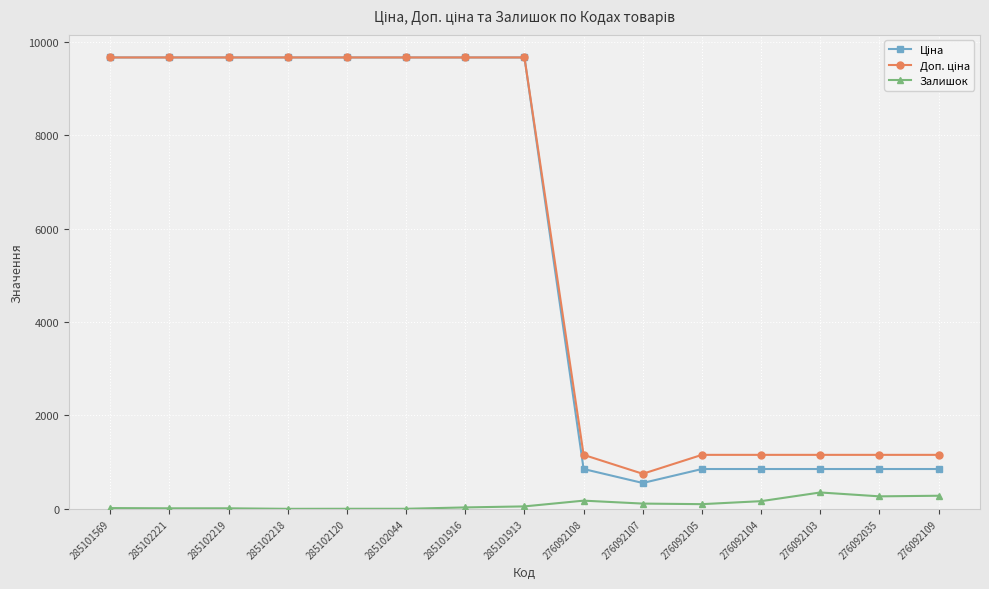

What is the maximum value shown in the chart?

9664.7